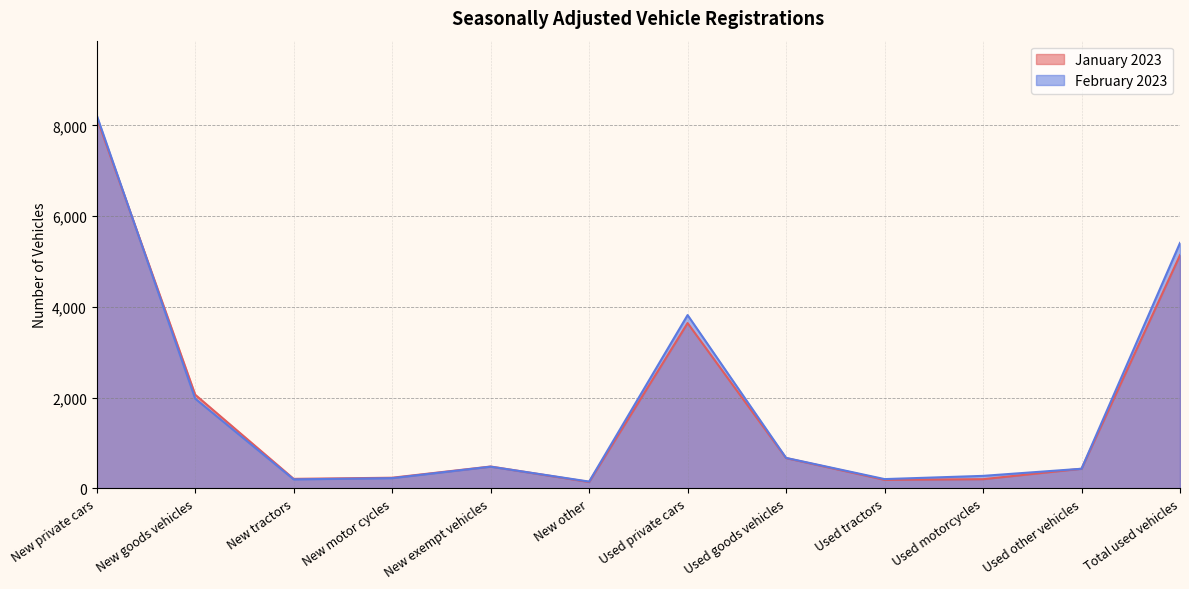

How many lines are shown in the chart?

2